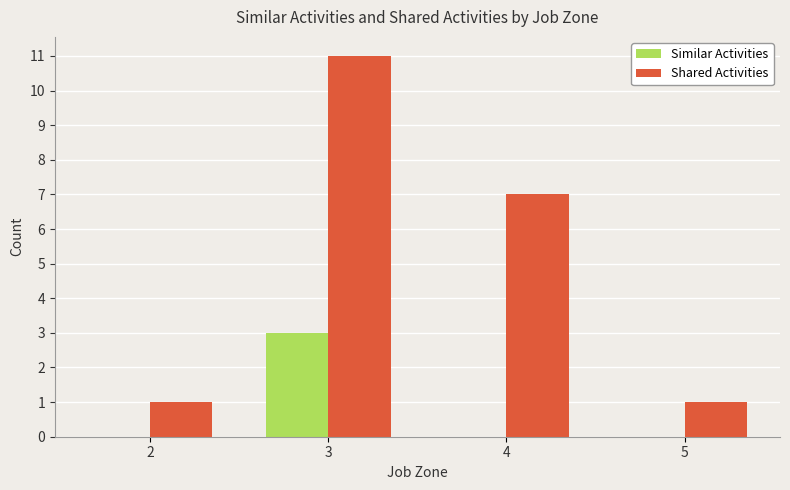

How many data points does each series have?

4